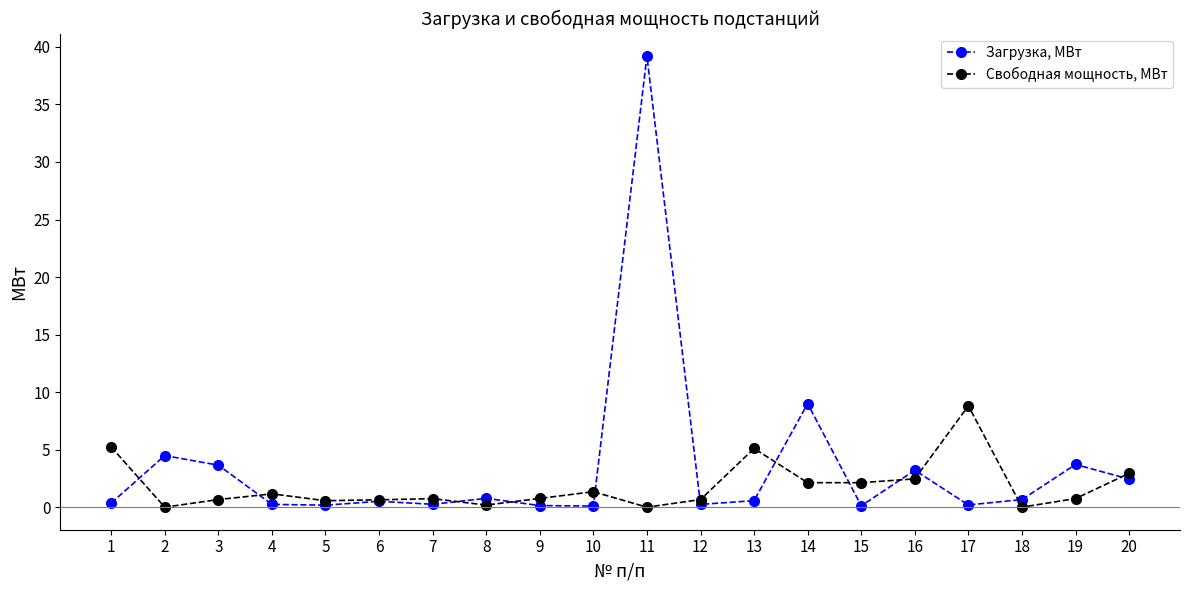

Where is the first local minimum for Свободная мощность, МВт?

2